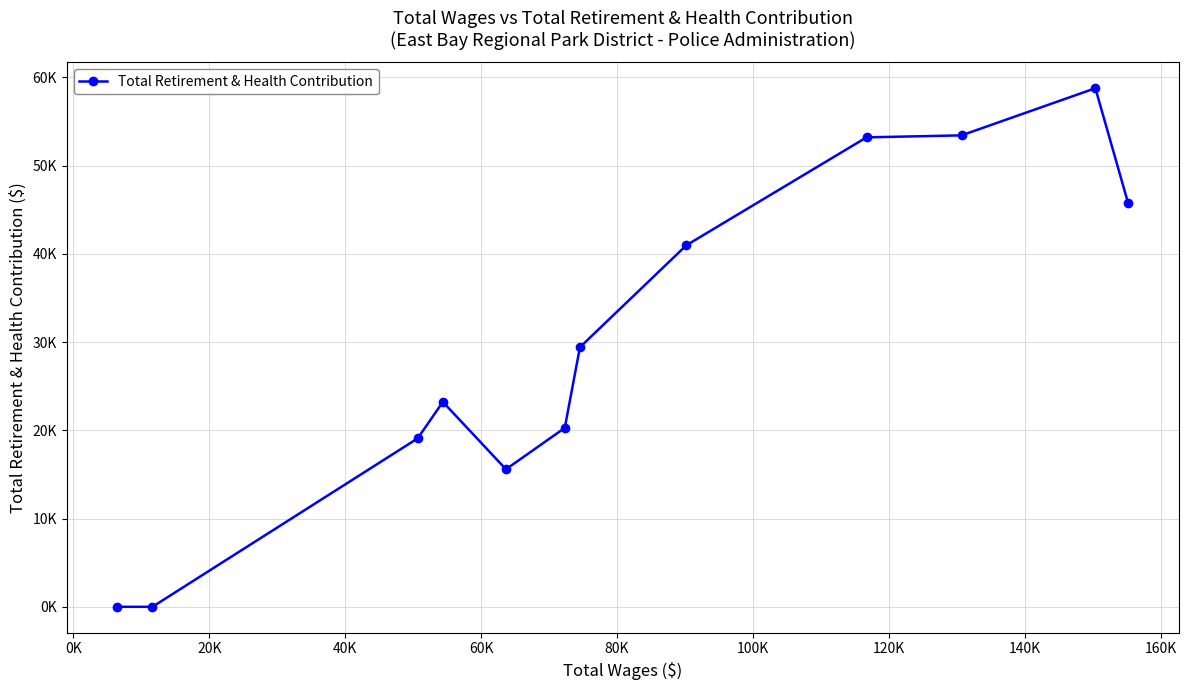

Does the chart have visible grid lines?

Yes